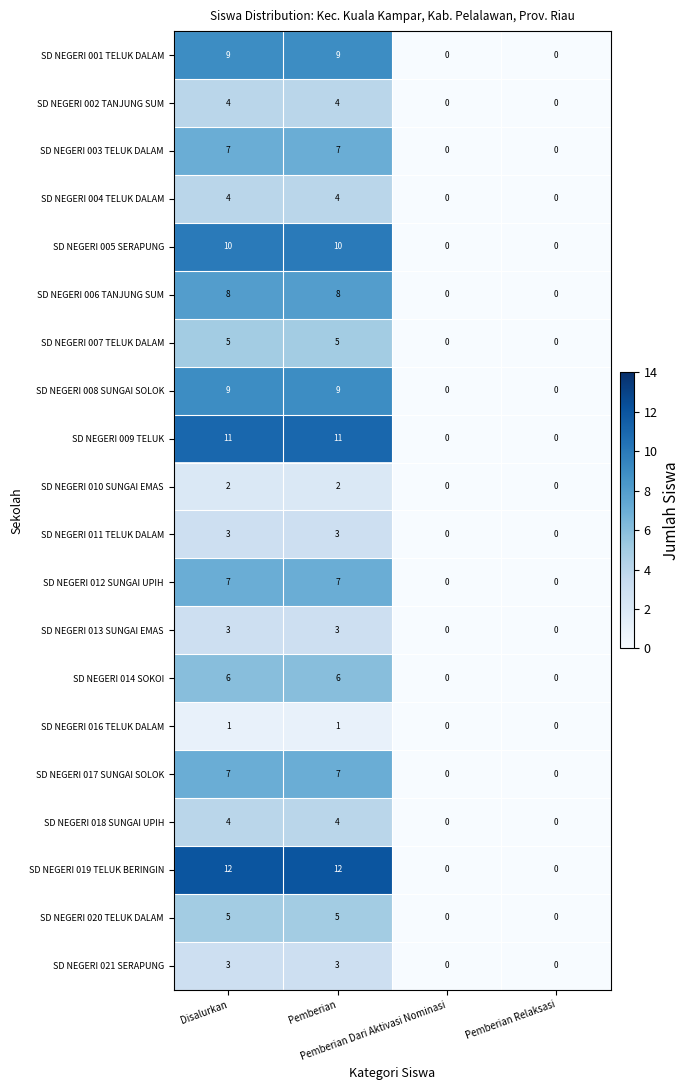

How many SD NEGERI 014 SOKOI values are between 0 and 6?

4